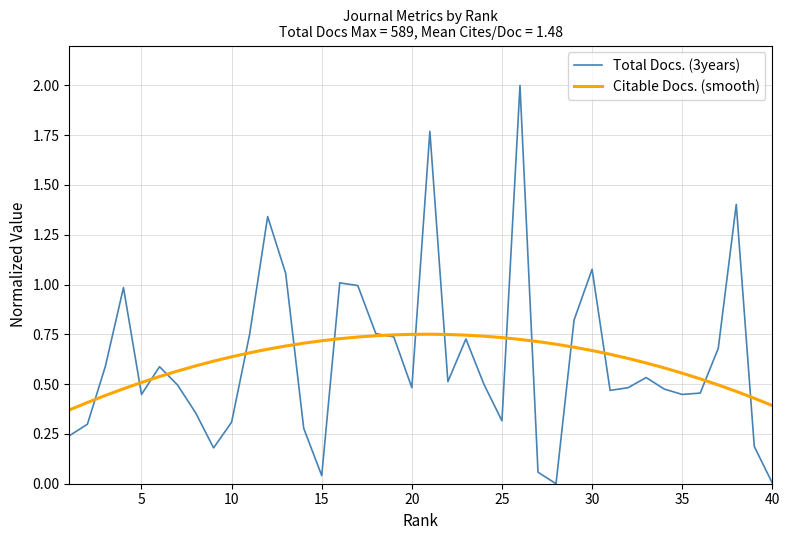

List the series in order of their peak value, lowest first.

Citable Docs. (smooth), Total Docs. (3years)